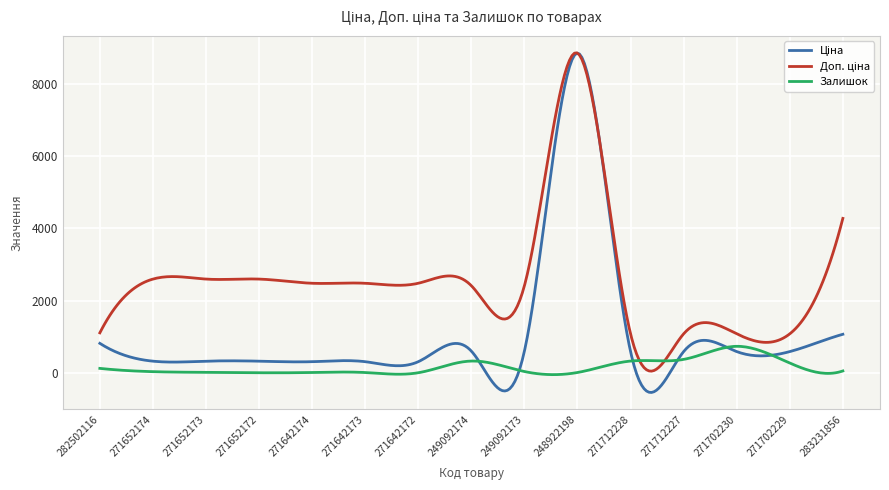

What is the highest value of the Залишок series?

735.7